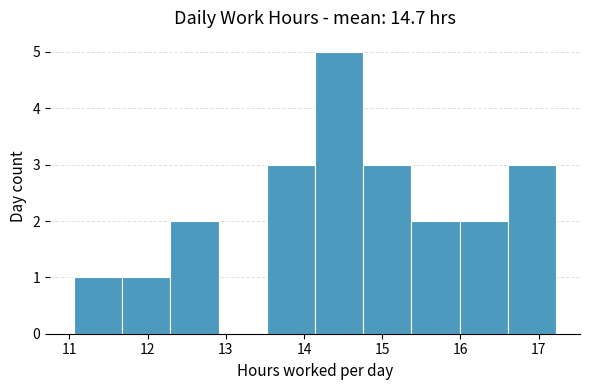

Reading left to right, list every bar in this chart as the range it spans on the x-axis followed by its height. Neither the bar edges nor the heights are printed on the chart, so give them approximately, as read against the axes.

11.1 to 11.7: 1
11.7 to 12.3: 1
12.3 to 12.9: 2
12.9 to 13.5: 0
13.5 to 14.1: 3
14.1 to 14.8: 5
14.8 to 15.4: 3
15.4 to 16.0: 2
16.0 to 16.6: 2
16.6 to 17.2: 3